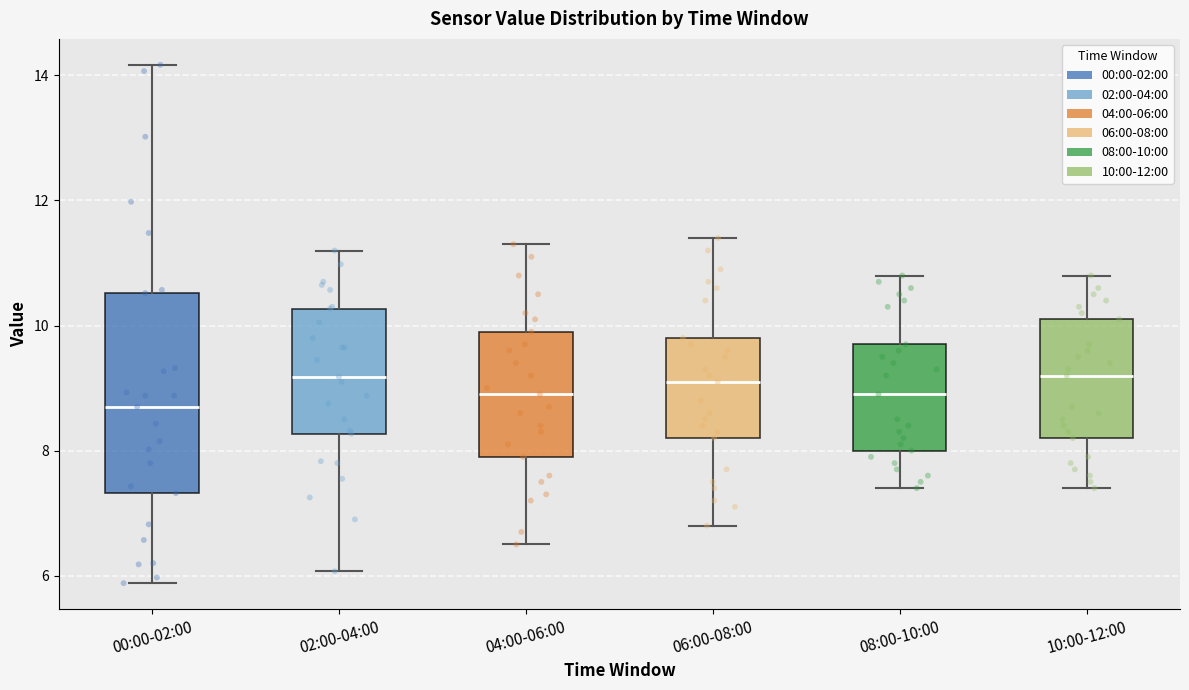

Which box's median line is the lowest?

00:00-02:00